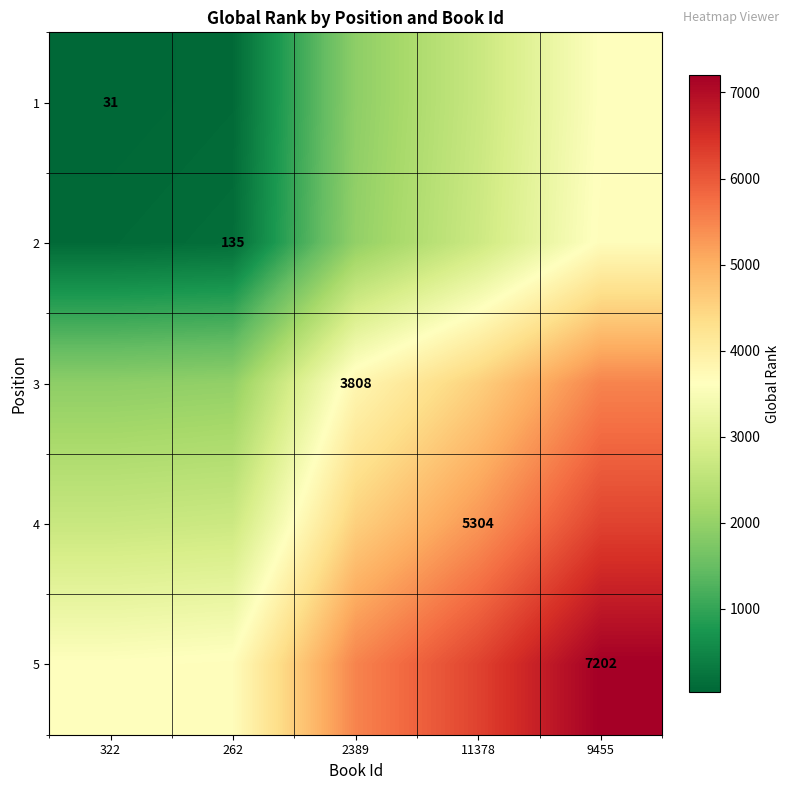

True or false: 1 has a value of 15.1 at 322.

False